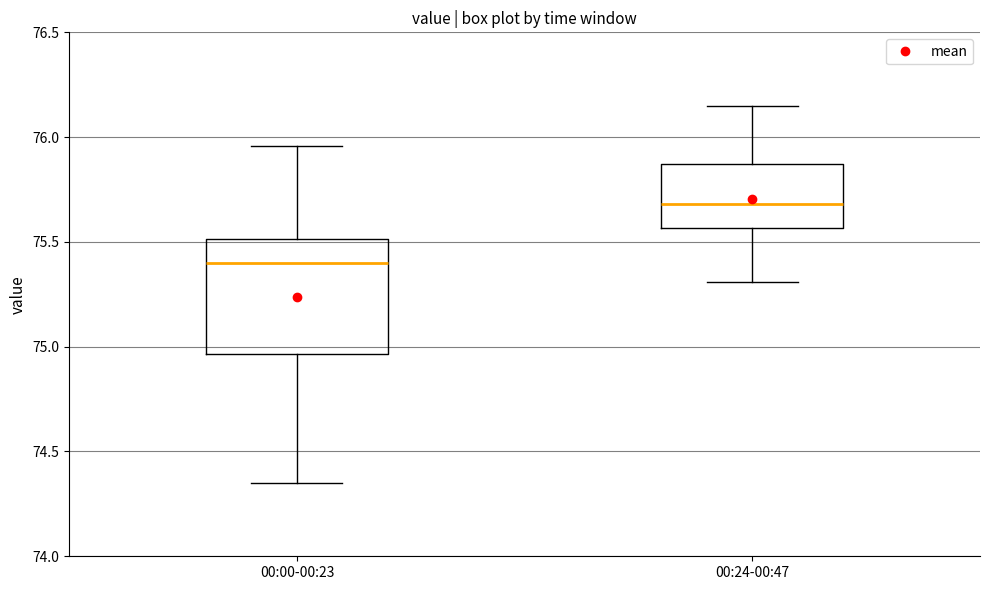

Which box's median line is the lowest?

00:00-00:23